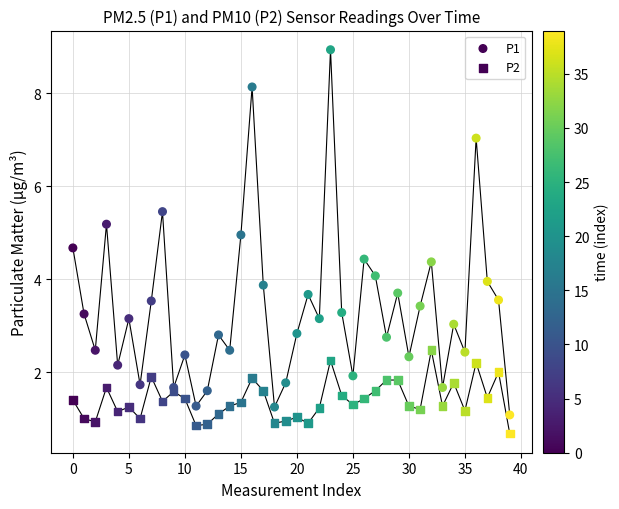

Which series contains the lowest Y value?

P2